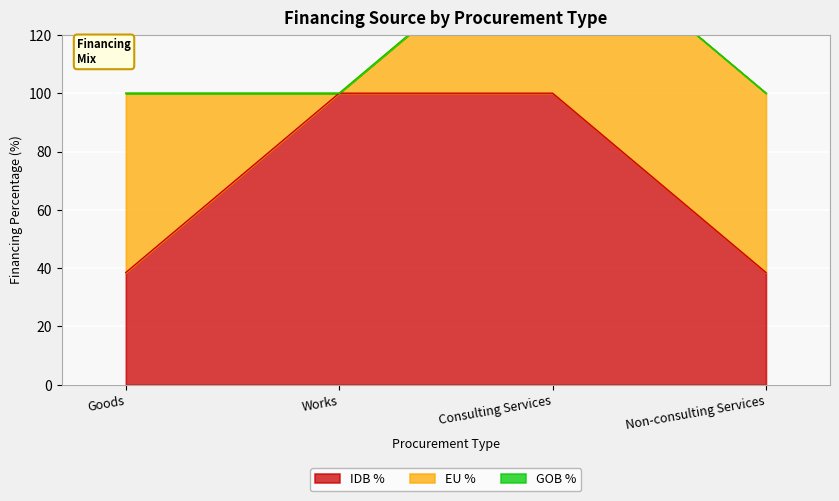

What is the difference between the highest and lowest values at Works?

100.0